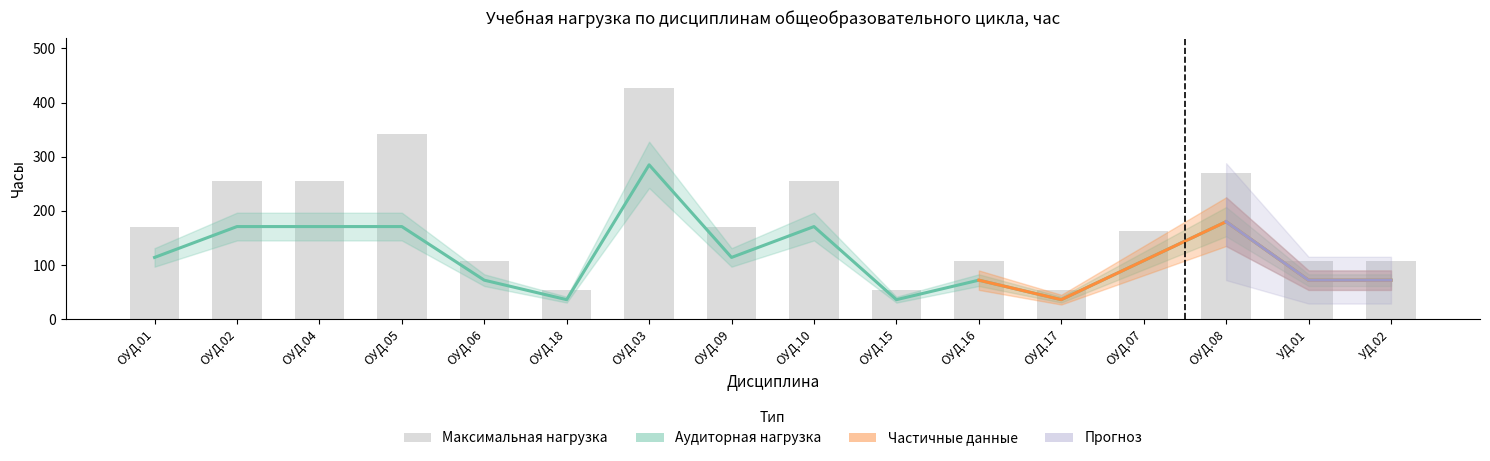

What is the value of the Максимальная нагрузка bar at the 4th from the left?

342